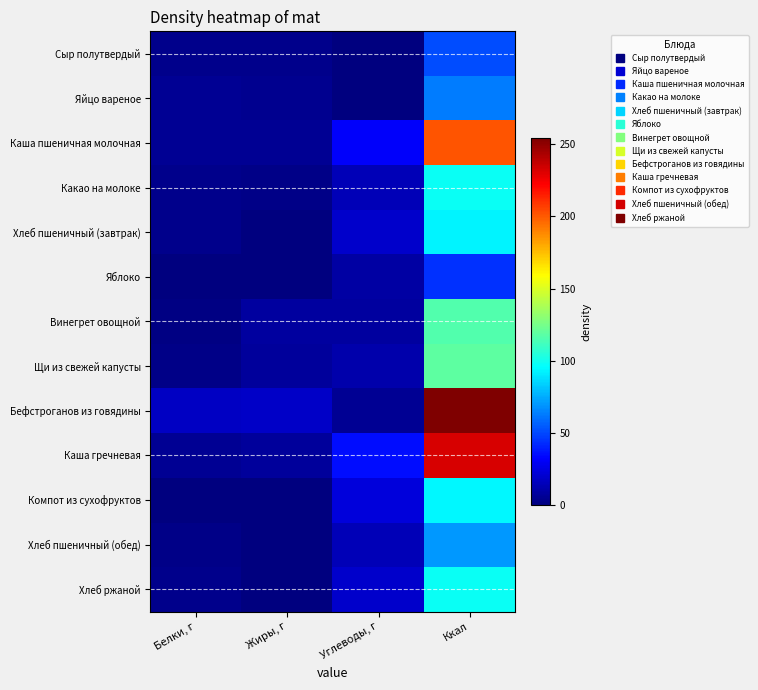

Reading right to left, what are all the values shown in this chart?

Сыр полутвердый: Ккал=50.9	Углеводы, г=0.0	Жиры, г=3.9	Белки, г=3.9
Яйцо вареное: Ккал=62.8	Углеводы, г=0.3	Жиры, г=4.6	Белки, г=5.1
Каша пшеничная молочная: Ккал=201.2	Углеводы, г=31.8	Жиры, г=5.8	Белки, г=5.5
Какао на молоке: Ккал=98.0	Углеводы, г=14.7	Жиры, г=2.9	Белки, г=3.4
Хлеб пшеничный (завтрак): Ккал=93.0	Углеводы, г=19.3	Жиры, г=0.4	Белки, г=3.0
Яблоко: Ккал=44.4	Углеводы, г=9.8	Жиры, г=0.4	Белки, г=0.4
Винегрет овощной: Ккал=115.4	Углеводы, г=8.2	Жиры, г=8.5	Белки, г=1.5
Щи из свежей капусты: Ккал=118.6	Углеводы, г=11.5	Жиры, г=7.0	Белки, г=2.4
Бефстроганов из говядины: Ккал=254.5	Углеводы, г=5.6	Жиры, г=18.2	Белки, г=17.2
Каша гречневая: Ккал=231.6	Углеводы, г=35.6	Жиры, г=7.6	Белки, г=5.2
Компот из сухофруктов: Ккал=93.5	Углеводы, г=22.9	Жиры, г=0.0	Белки, г=0.4
Хлеб пшеничный (обед): Ккал=70.1	Углеводы, г=14.5	Жиры, г=0.3	Белки, г=2.4
Хлеб ржаной: Ккал=97.9	Углеводы, г=19.8	Жиры, г=0.6	Белки, г=3.3